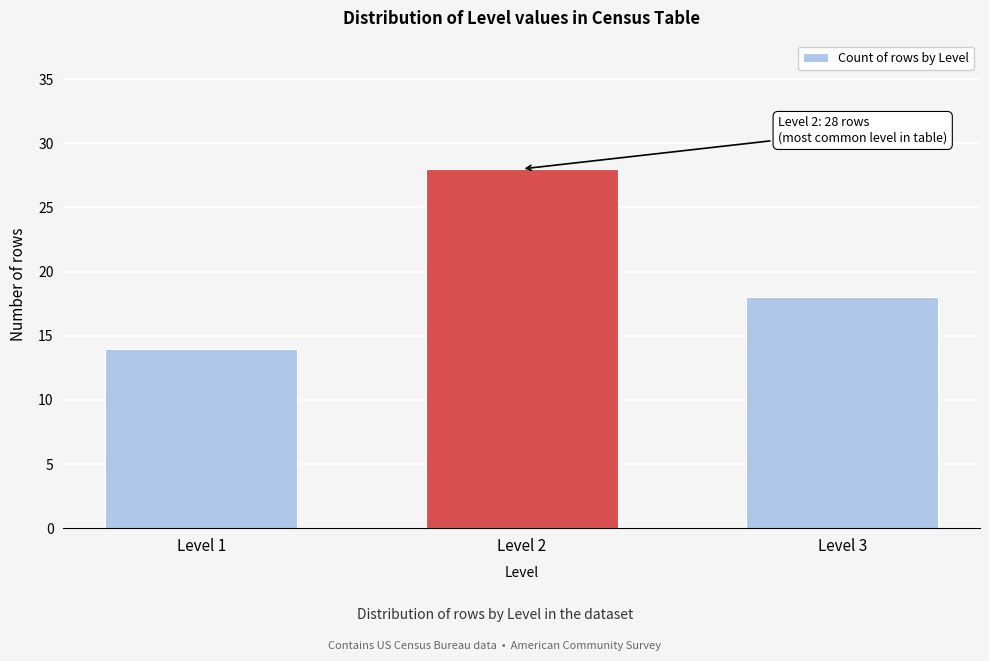

Reading right to left, list all the values displayed in this chart.

Level 3=18	Level 2=28	Level 1=14